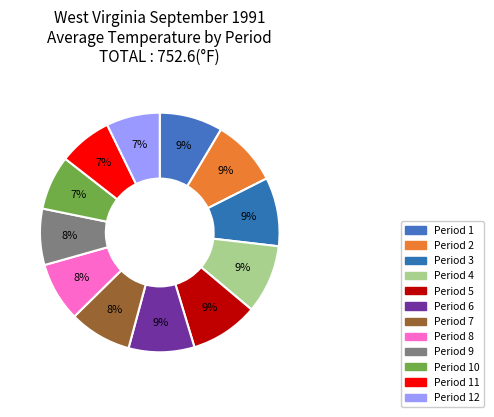

What is the largest slice in the pie chart?

Period 3